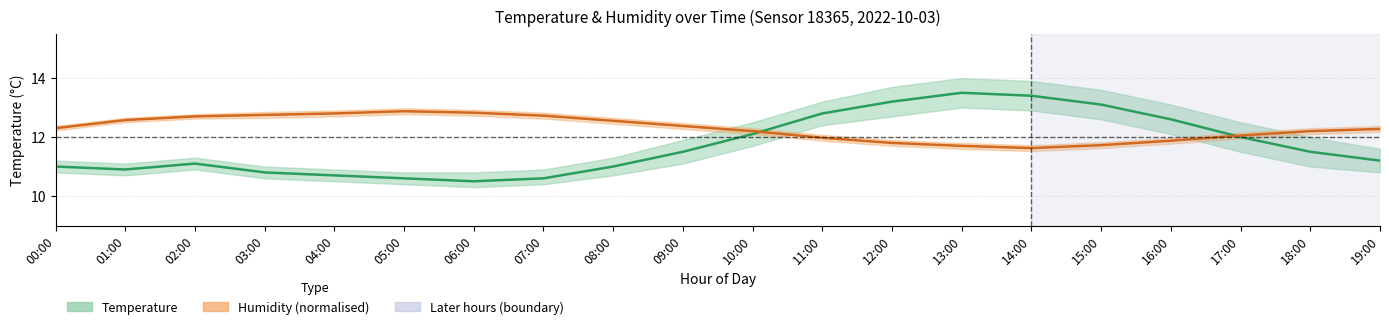

Is this an area chart (filled region under the line)?

No